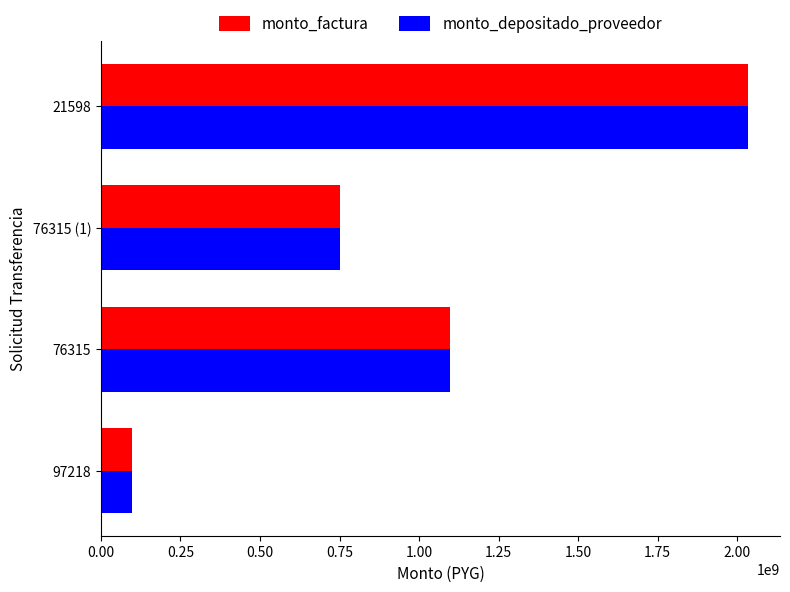

What is the difference between the maximum and second lowest values in the monto_depositado_proveedor series?

1280095218